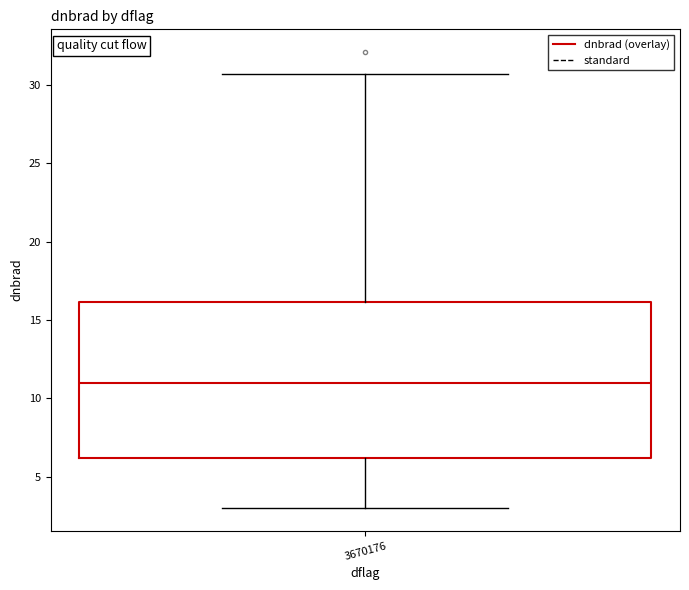

Where does the median line of the box at x = 3670176 sit on the y-axis? The values are not printed on the chart, so give them approximately, as read against the axis.

11.0